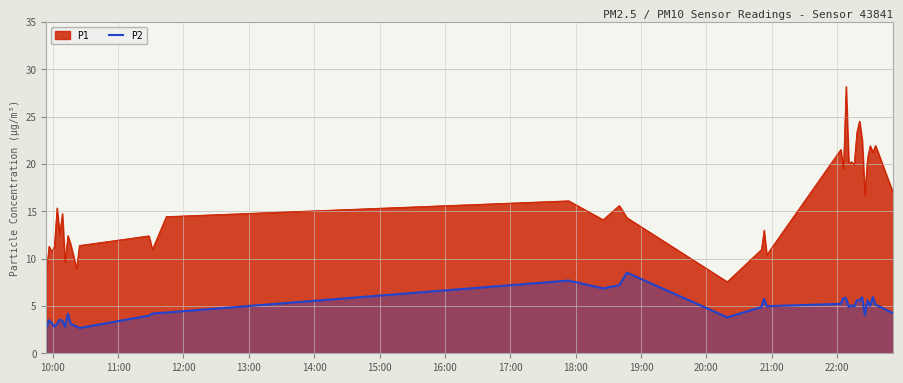

How many lines are shown in the chart?

2